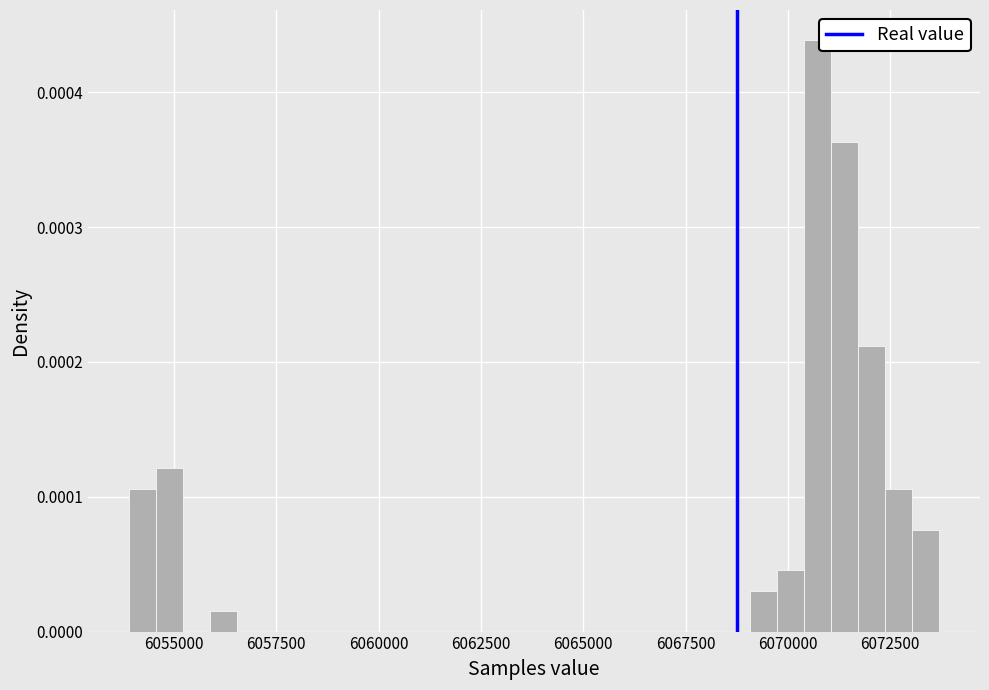

Around what value on the x-axis is the tallest bar? Give the approximate position of its centre, as read against the axis.

6070500